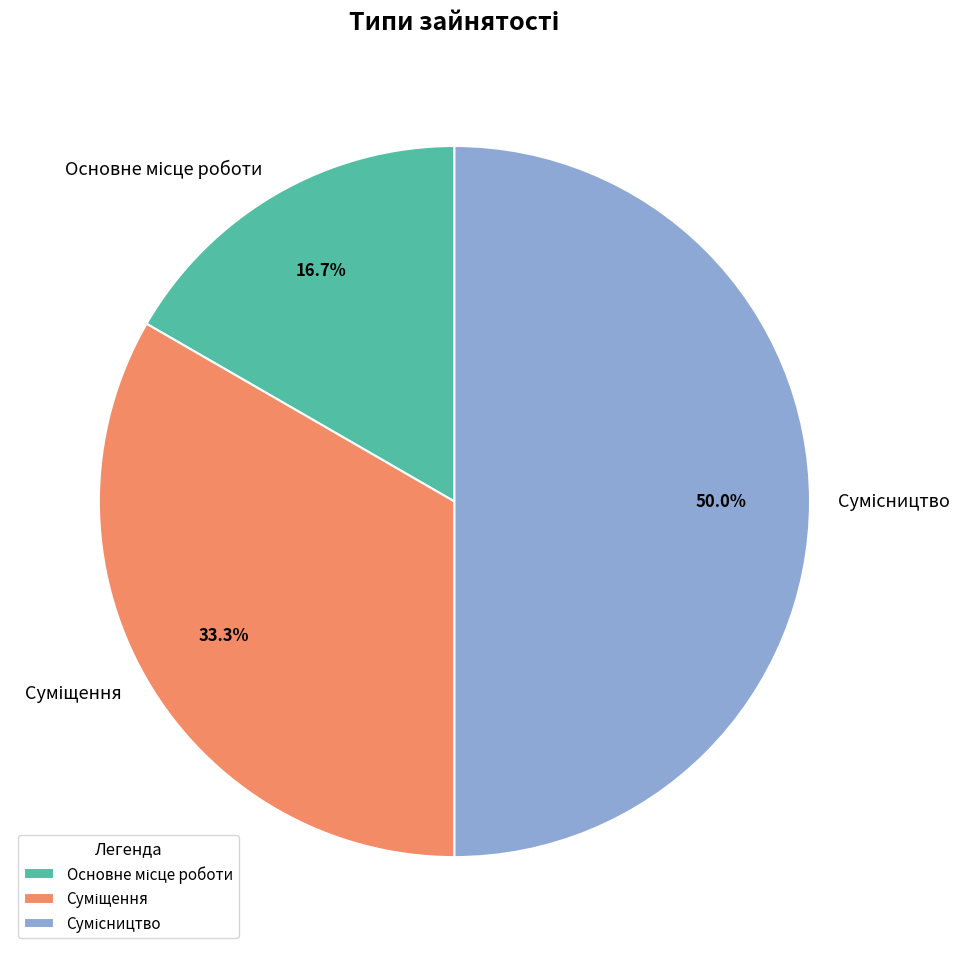

What portion of the pie excludes Основне місце роботи?

83.3%